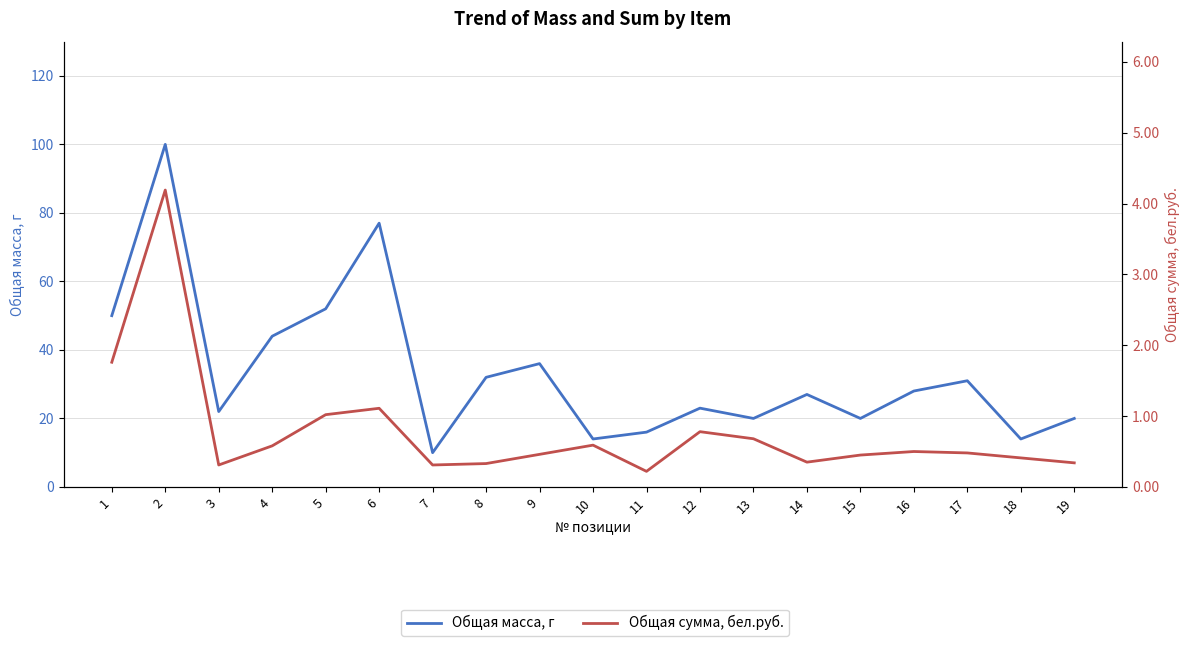

Count the number of categories in the chart.

19